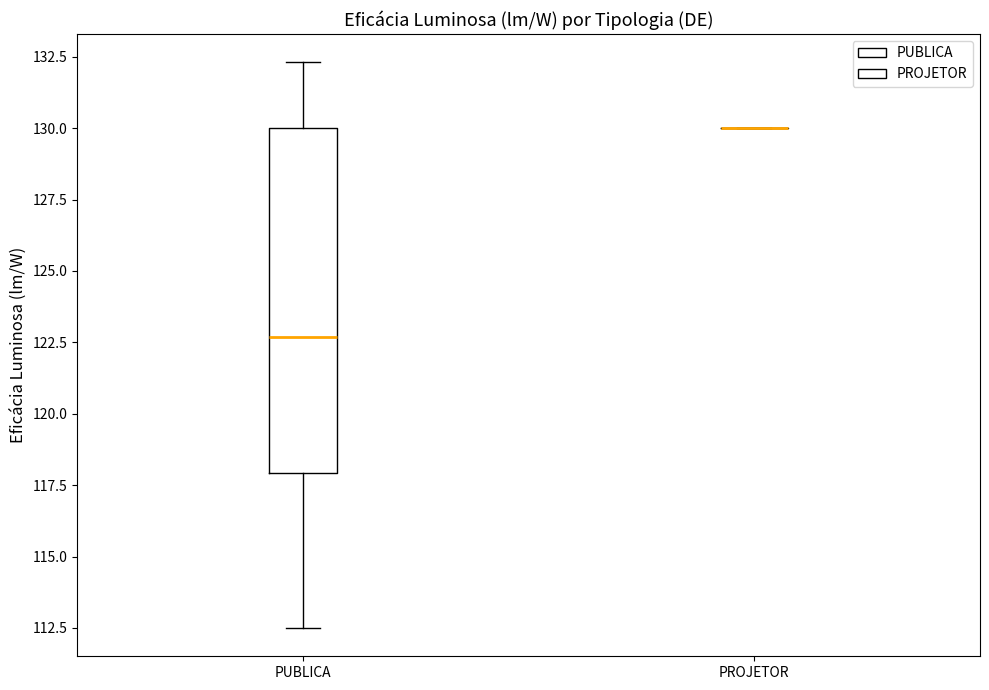

Reading left to right, read every box against the y-axis: the position of its median line, the range the box covers, and the ends of its whiskers. The values are not printed on the chart, so give them approximately, as read against the axis.

PUBLICA: median 122.5, box 118.0 to 130.0, whiskers 112.5 to 132.5
PROJETOR: box collapsed to a line at 130.0, whiskers 130.0 to 130.0